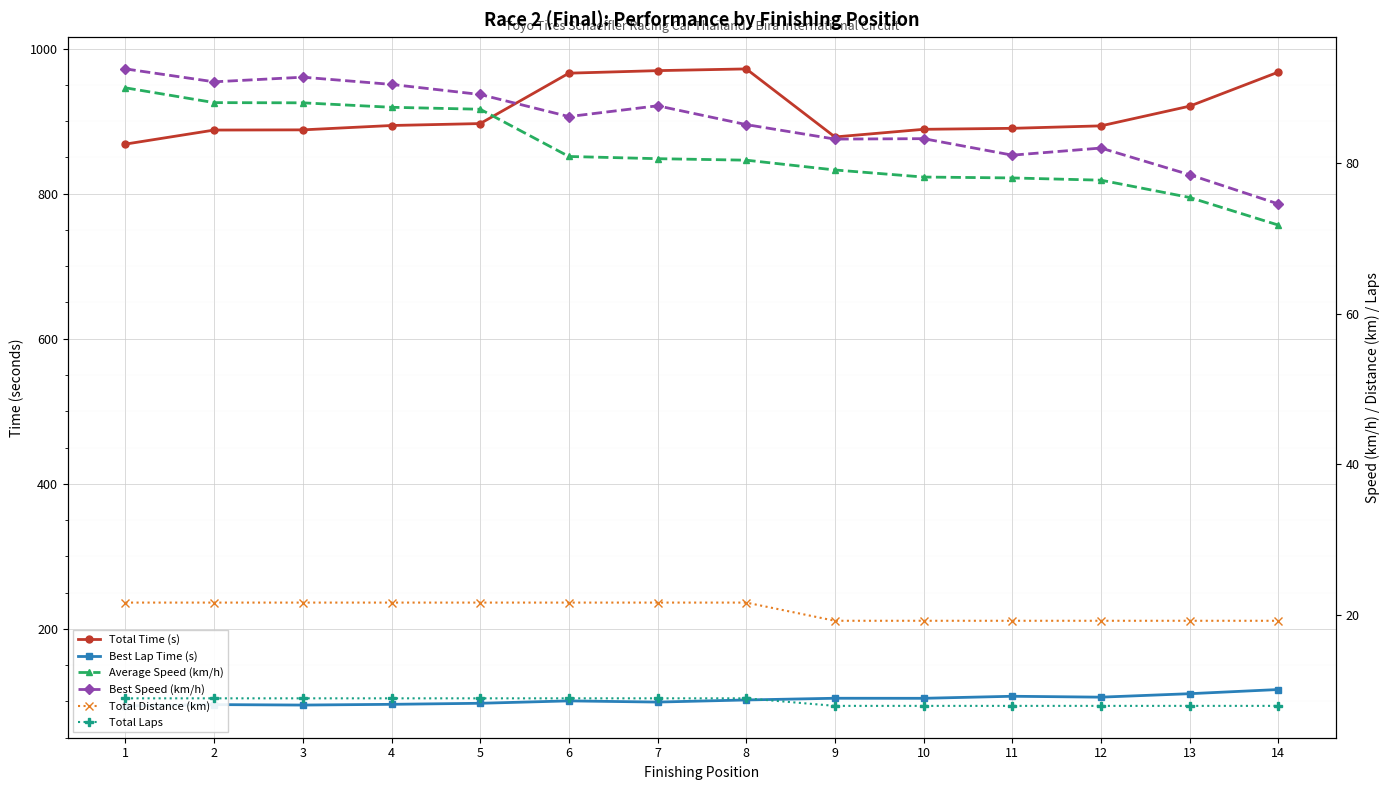

Which series changed the most between 6 and 13?

Total Time (s)